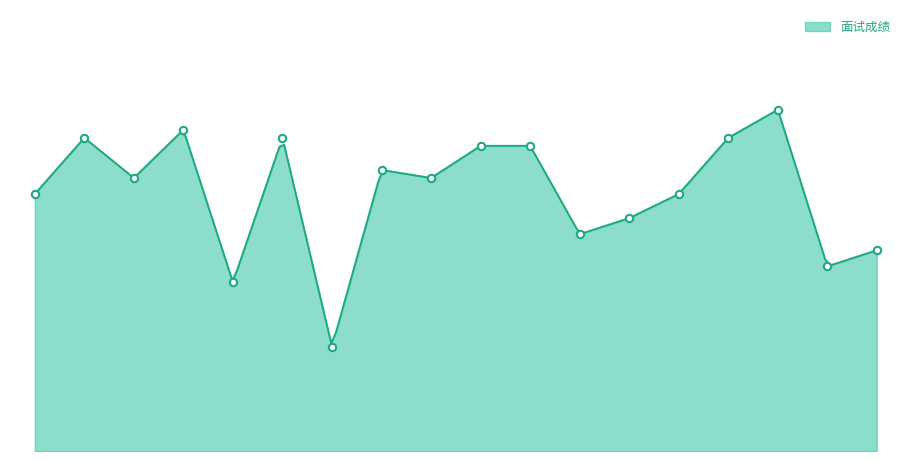

What is the change in value from 4 to 6?

-1.6